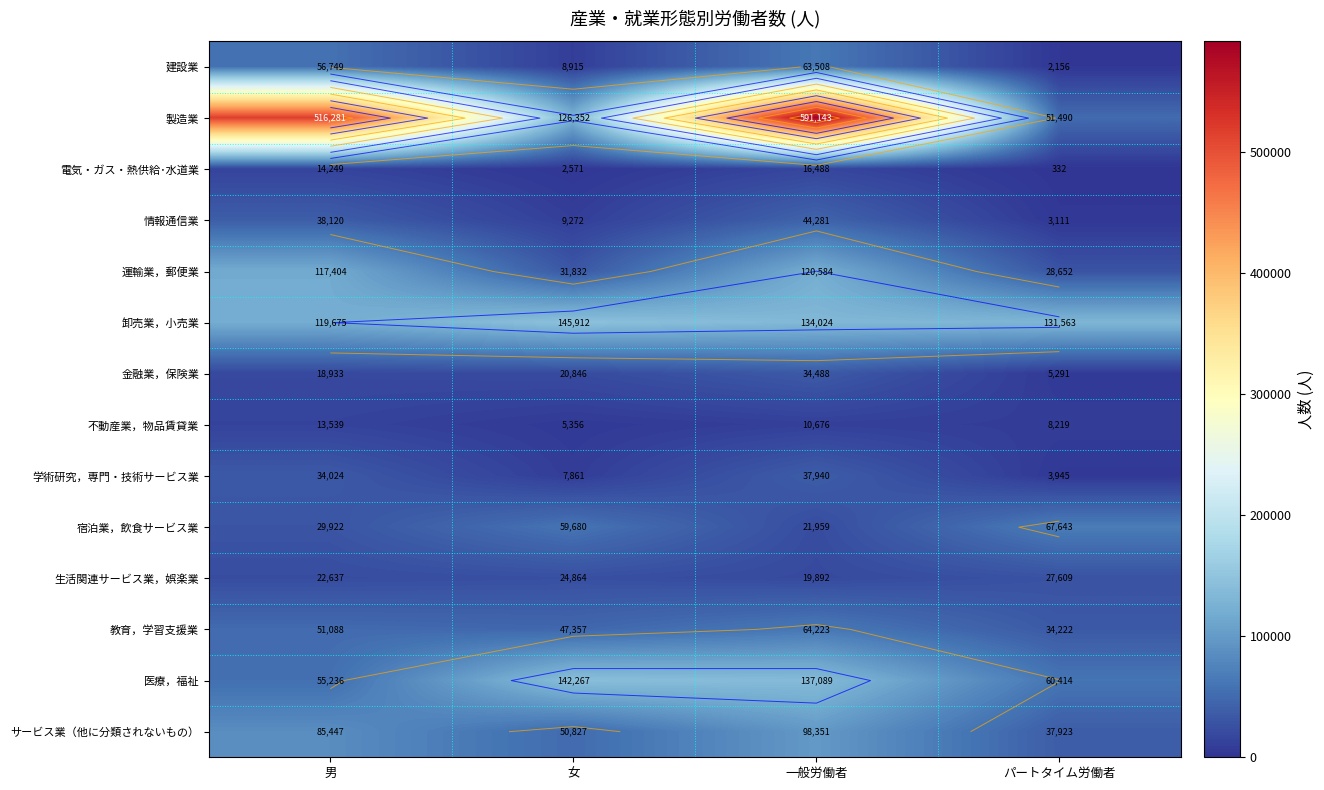

At which category is the sum across all series the highest?

一般労働者